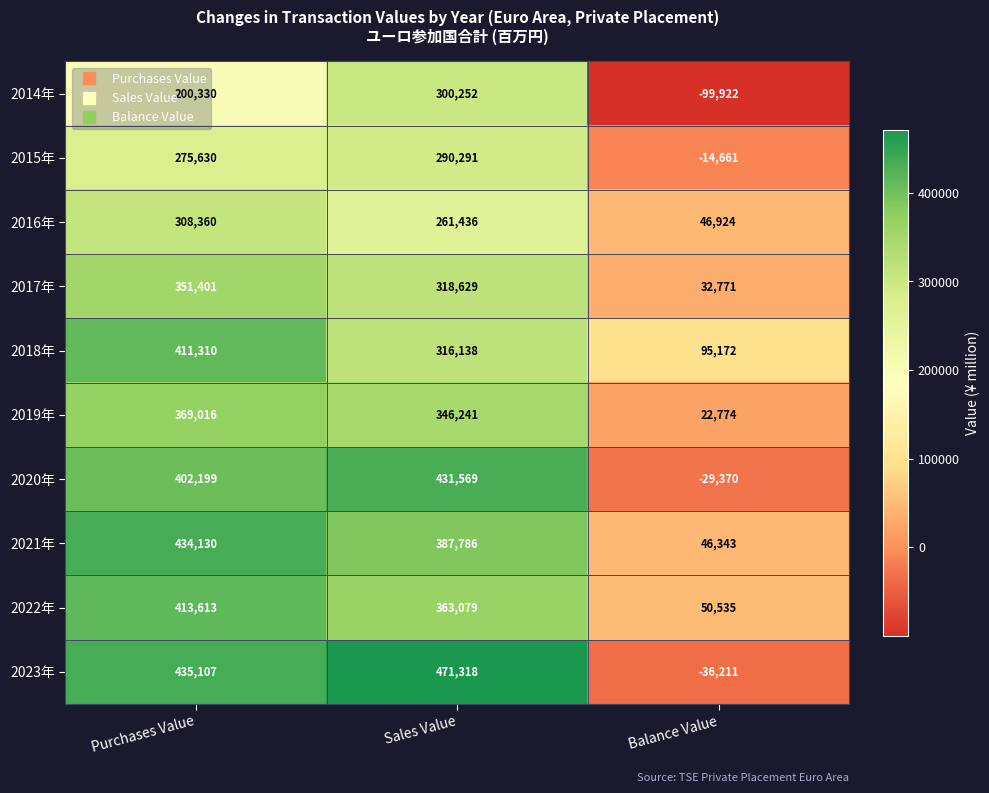

At which category does the chart reach its peak across all series?

Sales Value